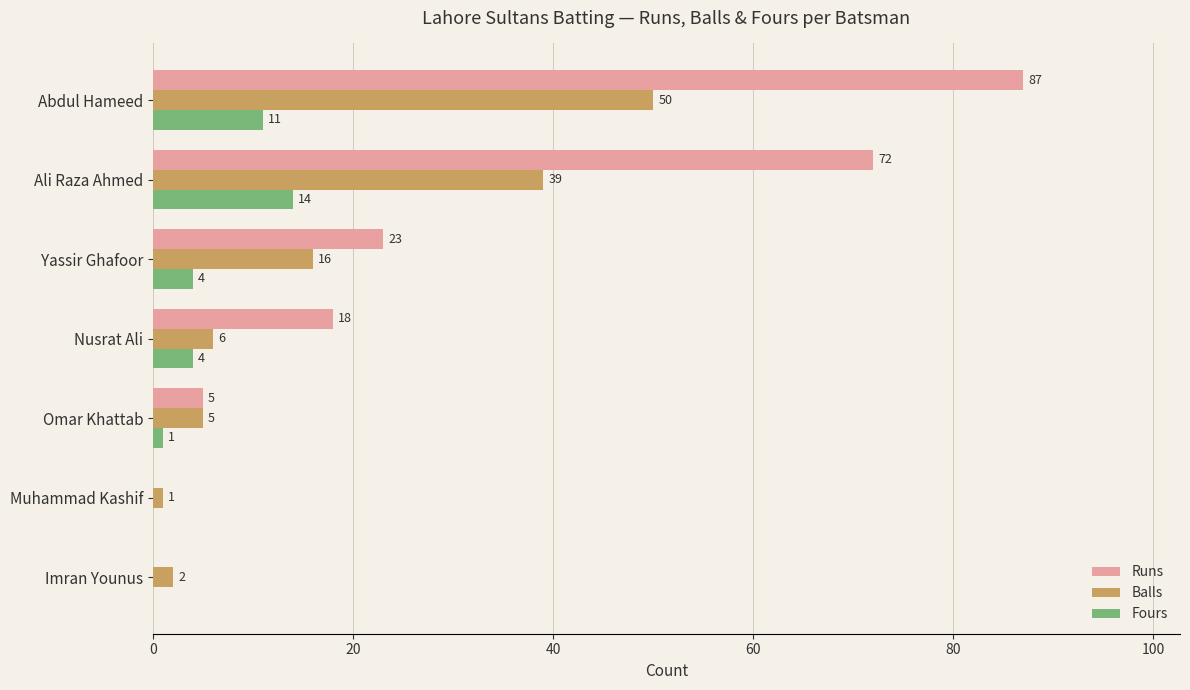

Where is Balls nearest to the value 25?

Yassir Ghafoor